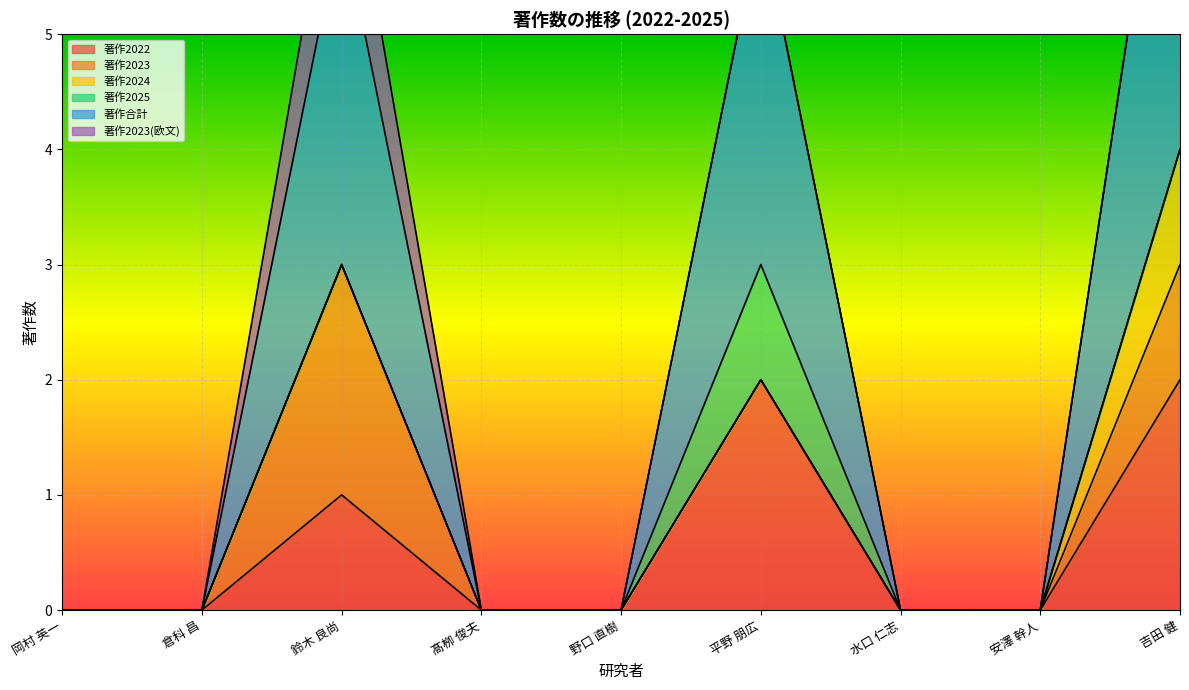

True or false: 著作2024 has a value of 0 at 岡村 英一.

True